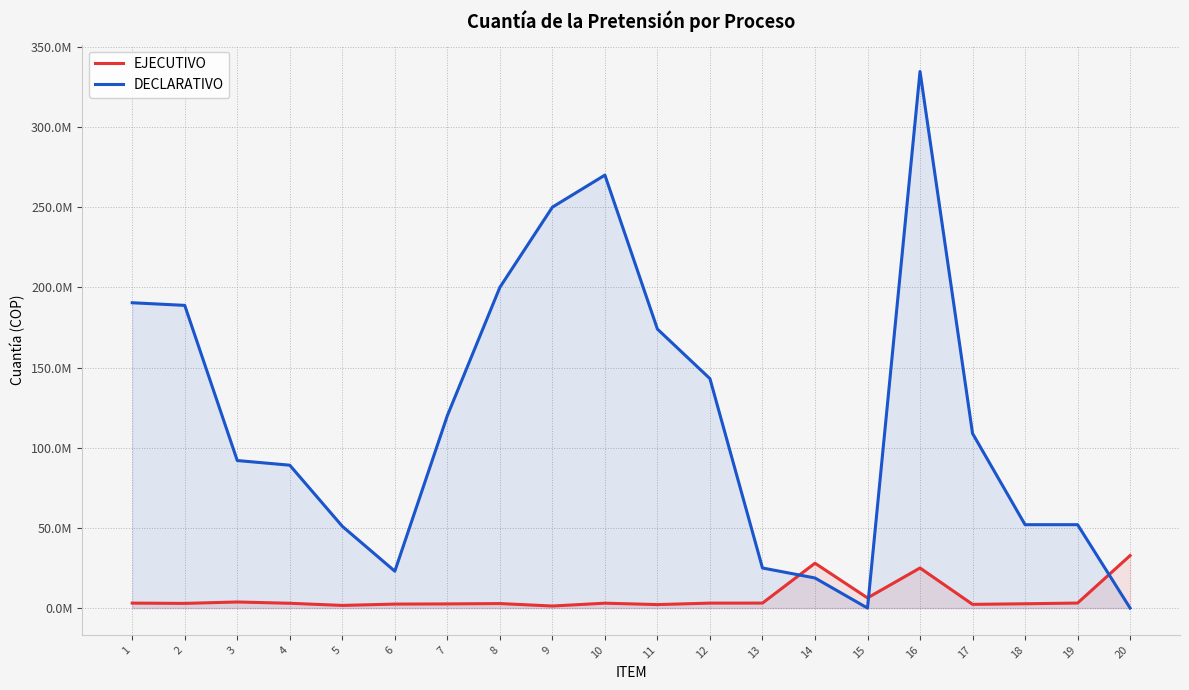

How many series are shown in this chart?

2